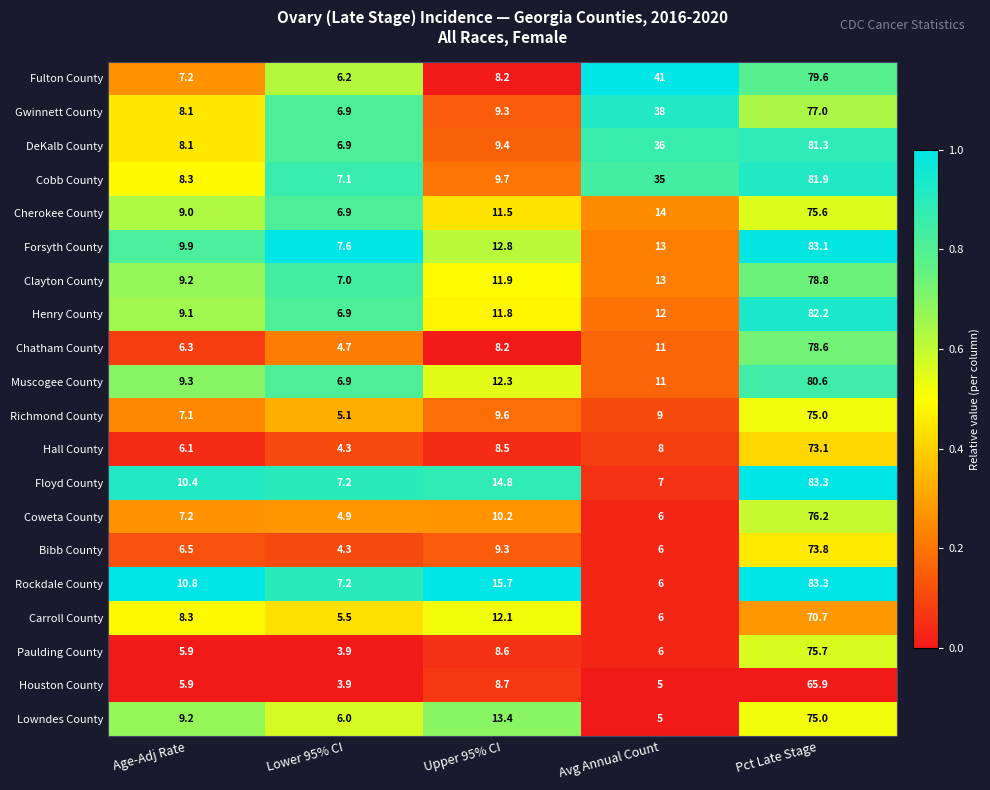

Is it true that Chatham County equals 4.5 at Avg Annual Count?

False